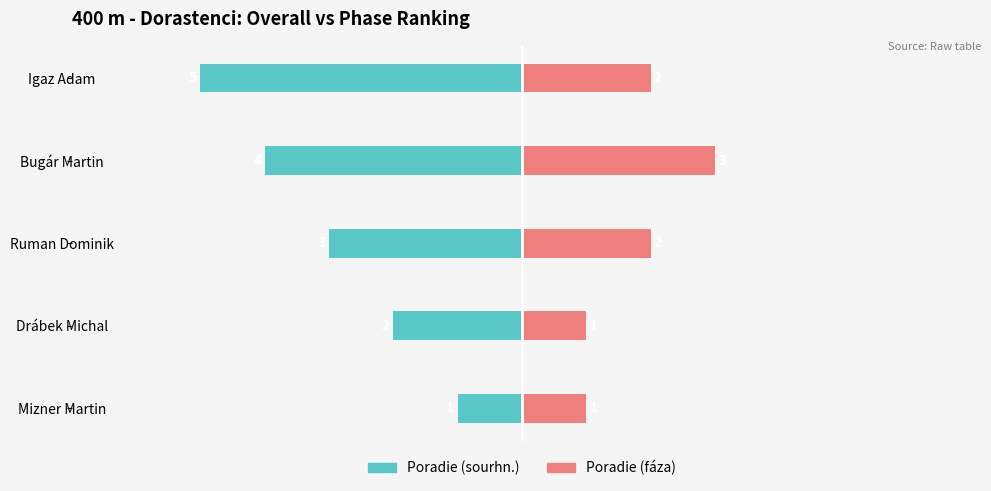

List the series in order of their overall mean, highest first.

Poradie (fáza), Poradie (sourhn.)